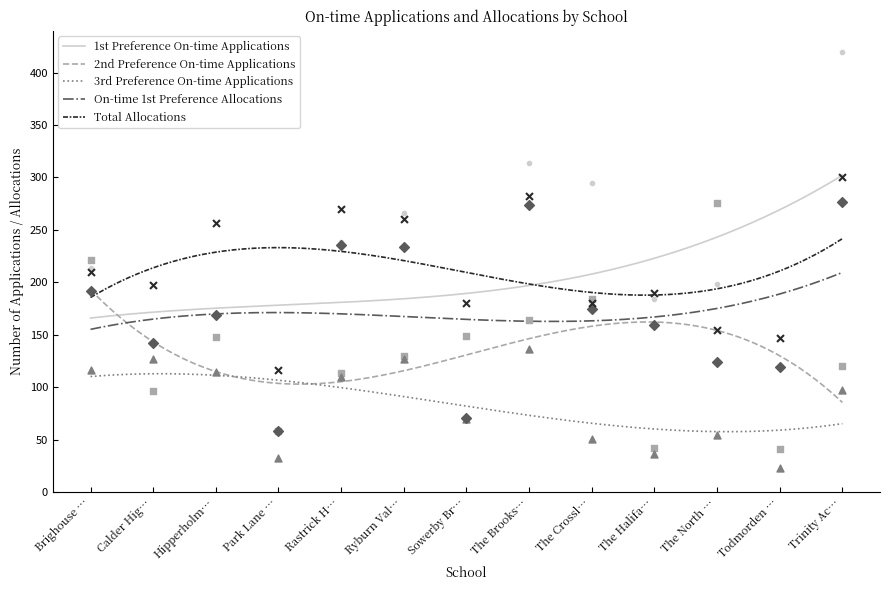

Which series has the largest Y range (max minus min)?

1st Preference On-time Applications